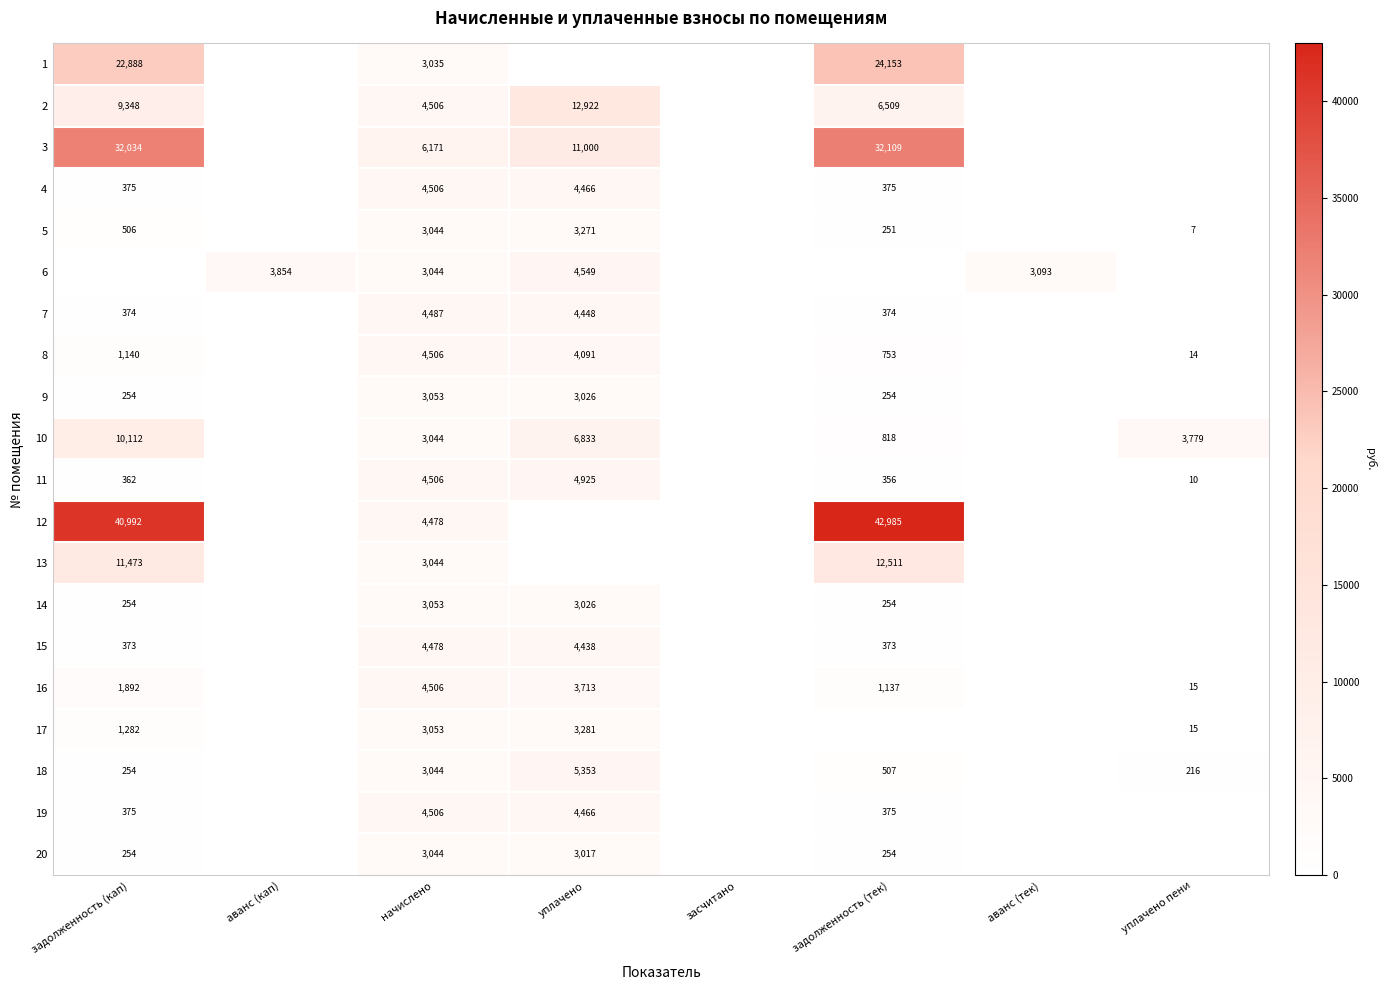

The value of 18 at начислено is 3044. True or false?

True